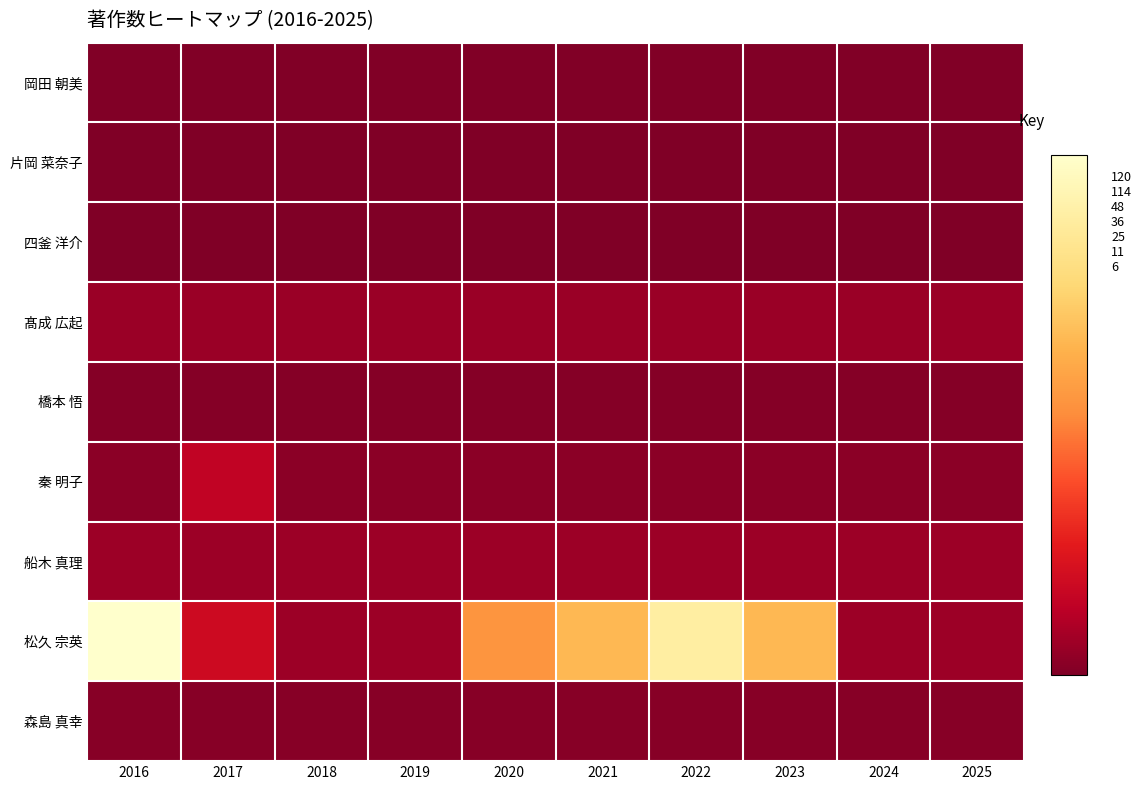

How many series are shown in this chart?

9